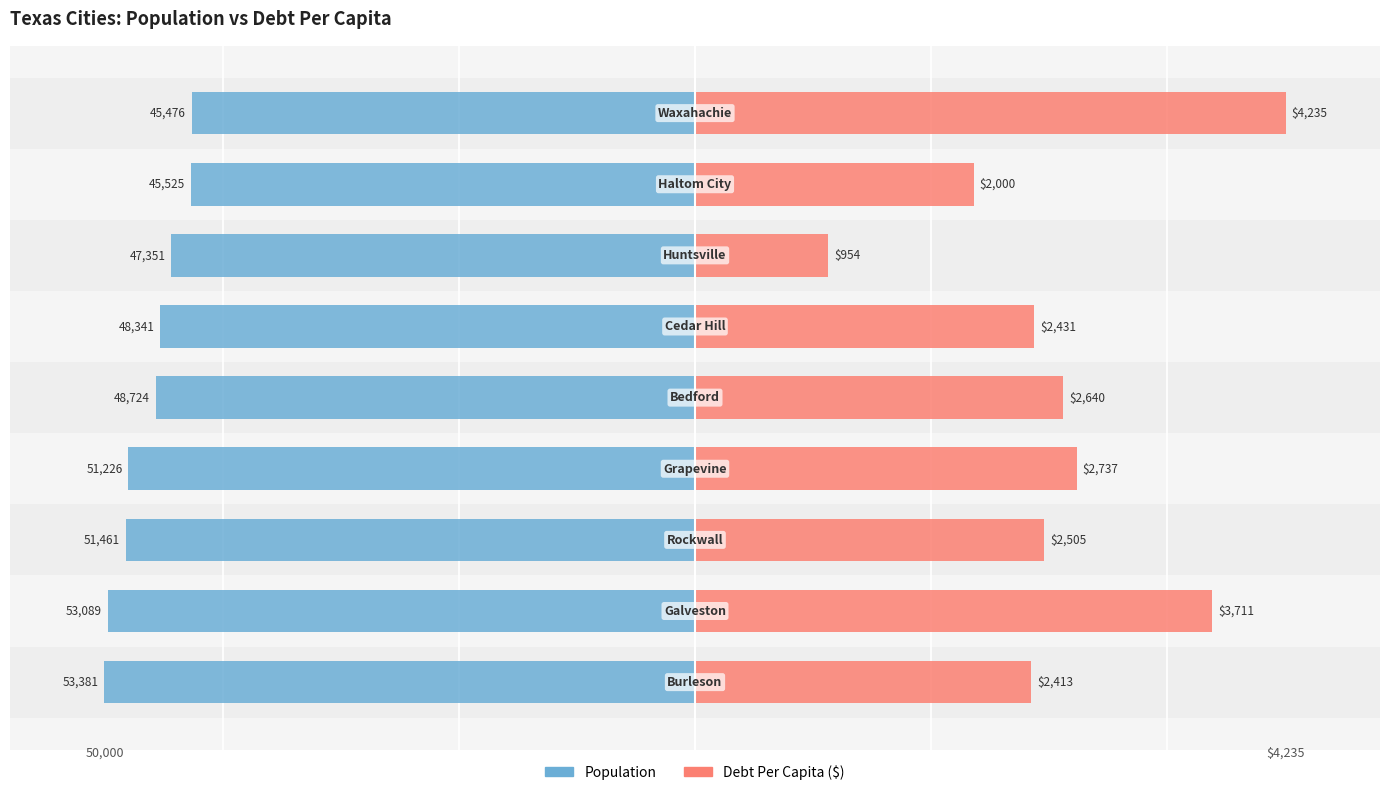

Where is Debt Per Capita nearest to the value 30?

2